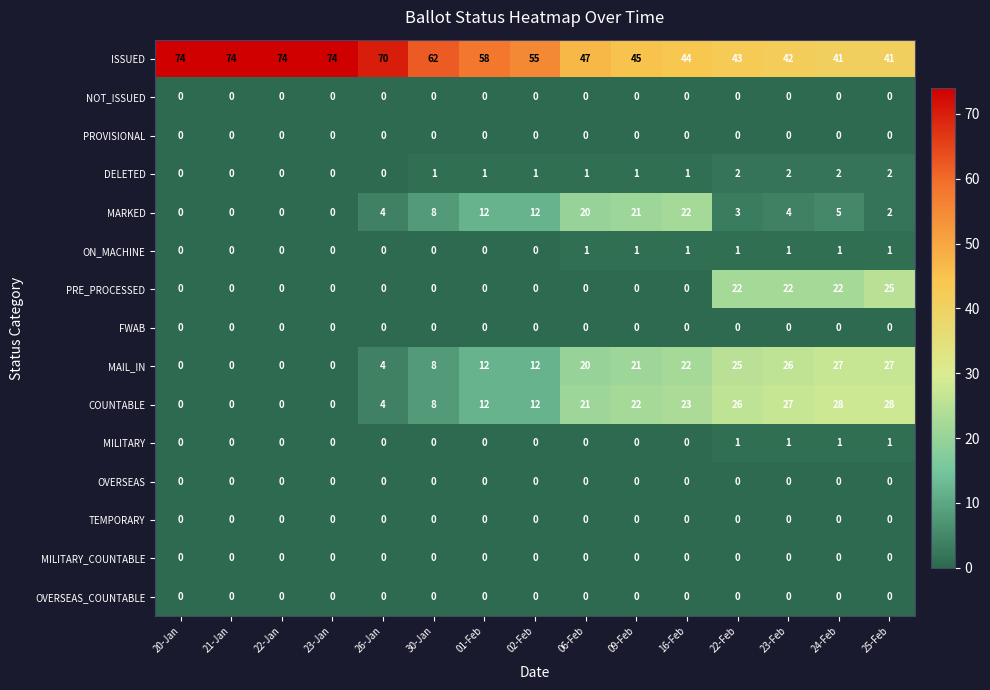

How many data points does each series have?

15